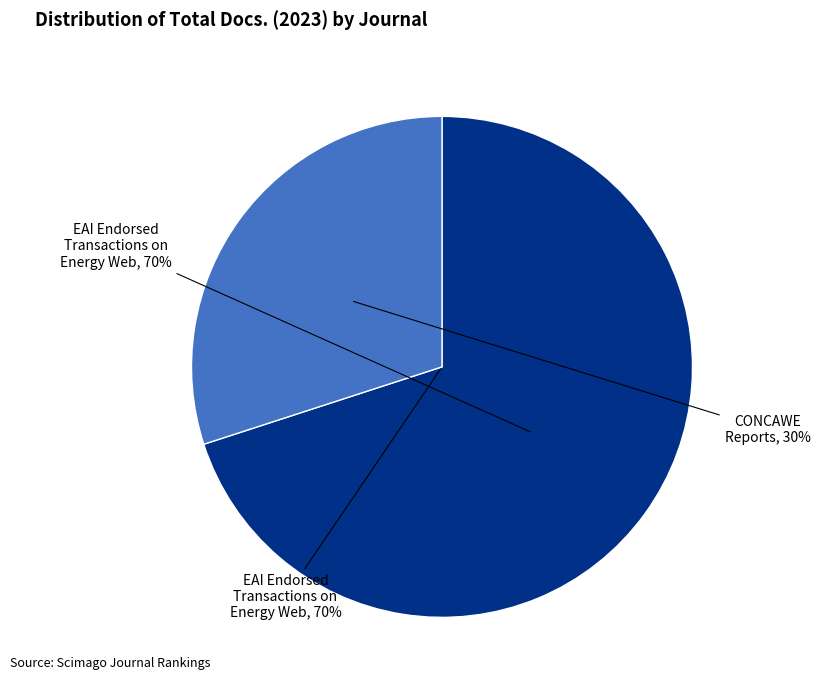

To the nearest percent, what percentage of the pie is CONCAWE Reports?

30%